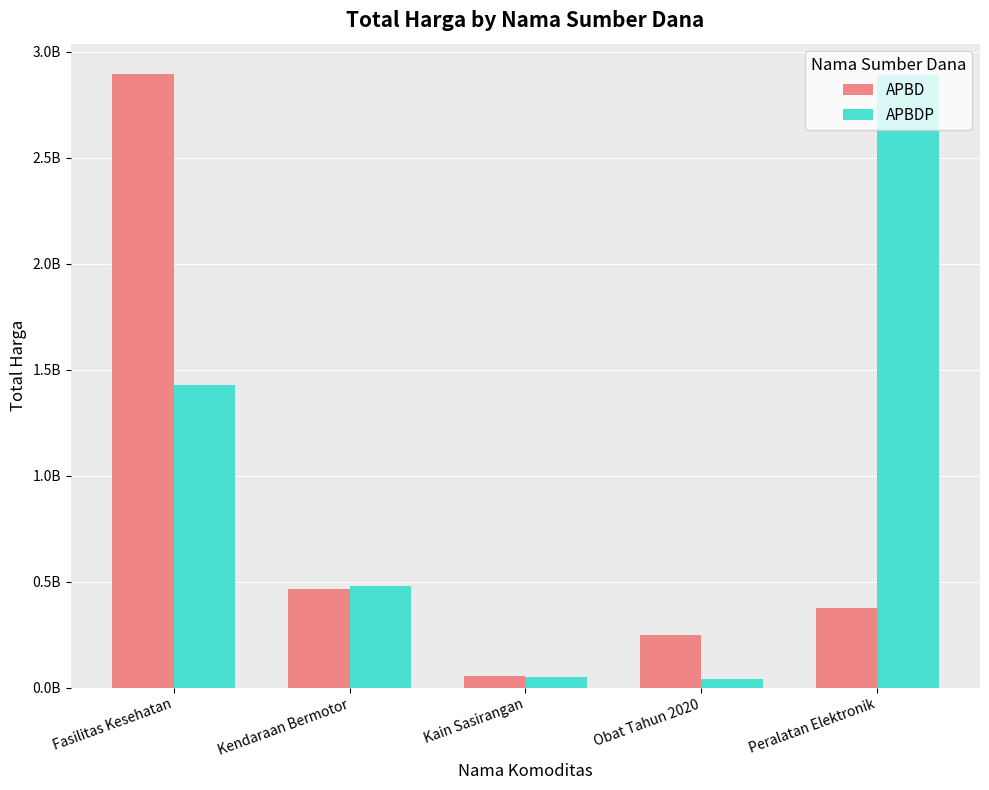

Does the chart contain any negative values?

No